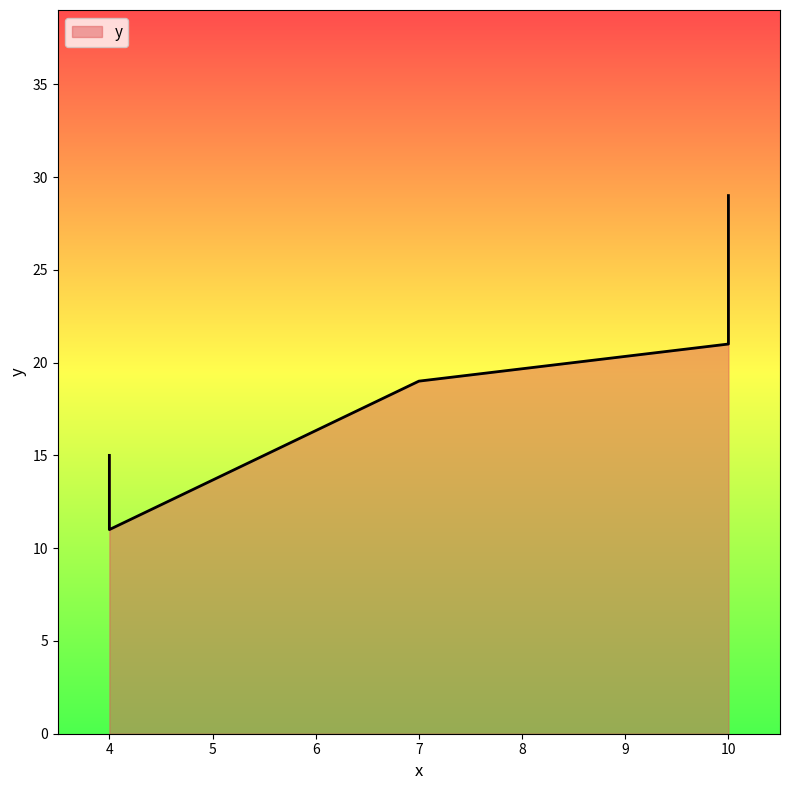

The value at 4 is 11. True or false?

True